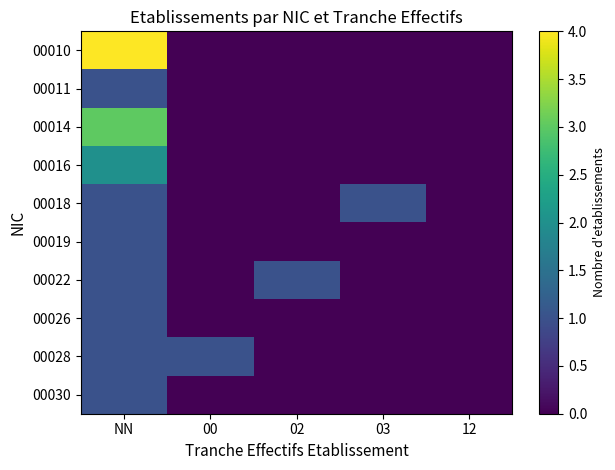

List the series in order of their peak value, lowest first.

00011, 00018, 00019, 00022, 00026, 00028, 00030, 00016, 00014, 00010